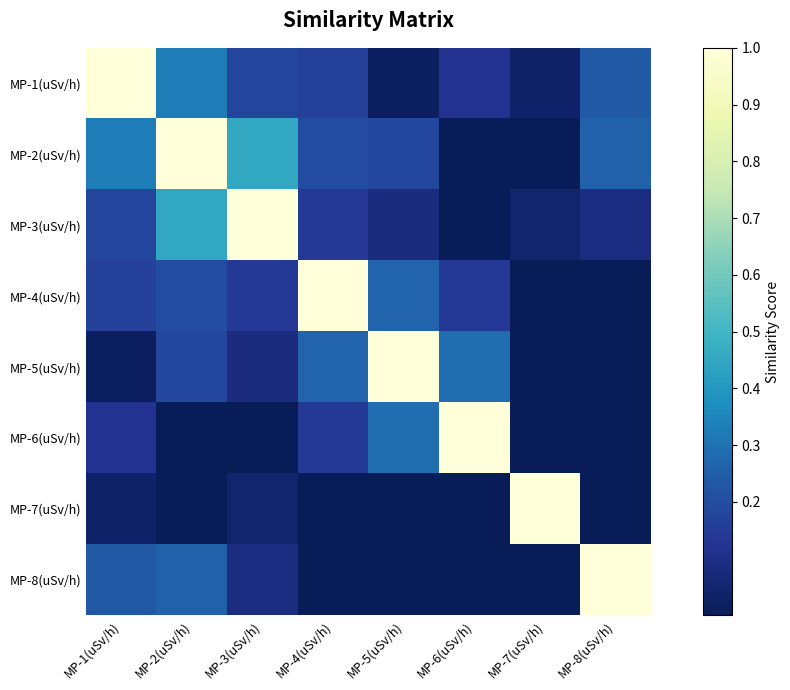

Between MP-1(uSv/h) and MP-3(uSv/h), which is larger?

MP-1(uSv/h)